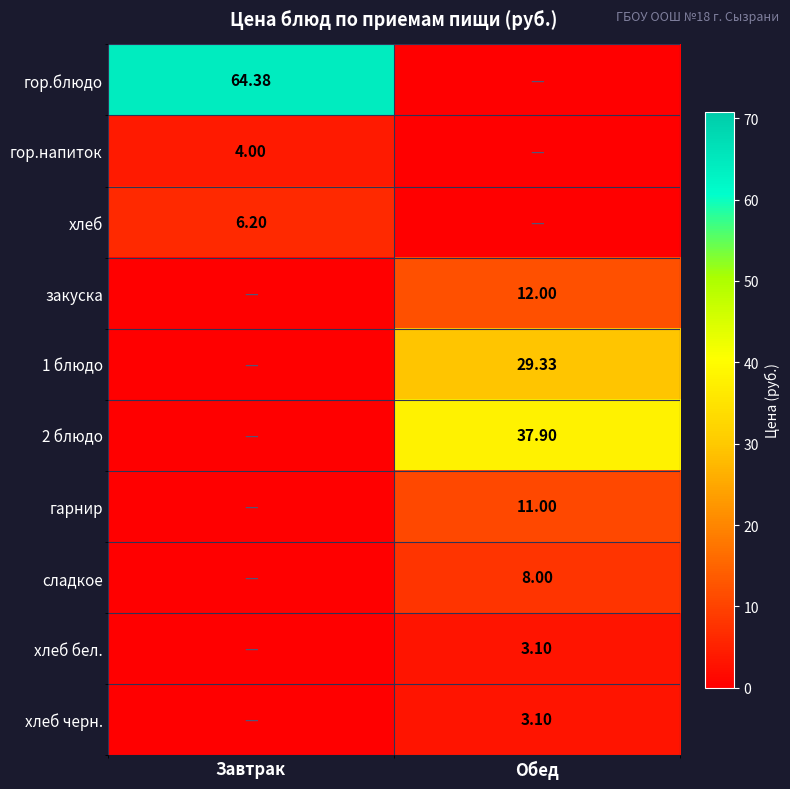

At how many categories does at least one series exceed 41?

1